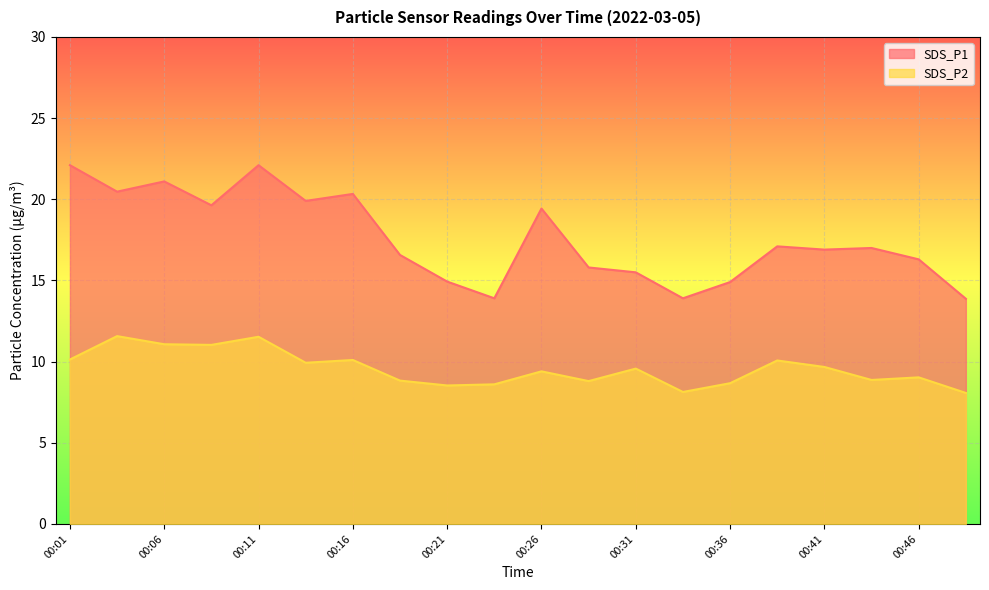

At which category does the chart reach its peak across all series?

00:01